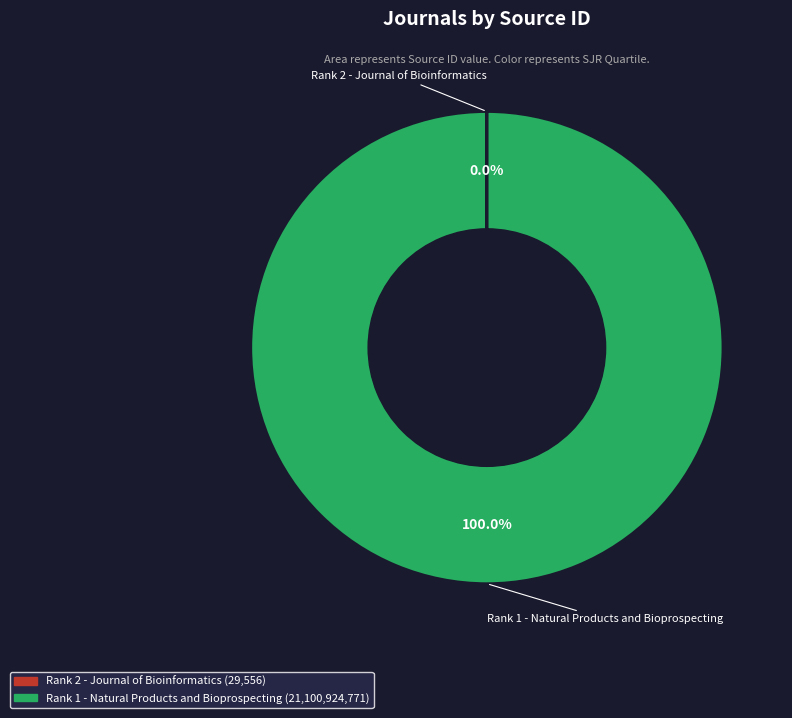

Which slice is the largest?

Rank 1 - Natural Products and Bioprospecting